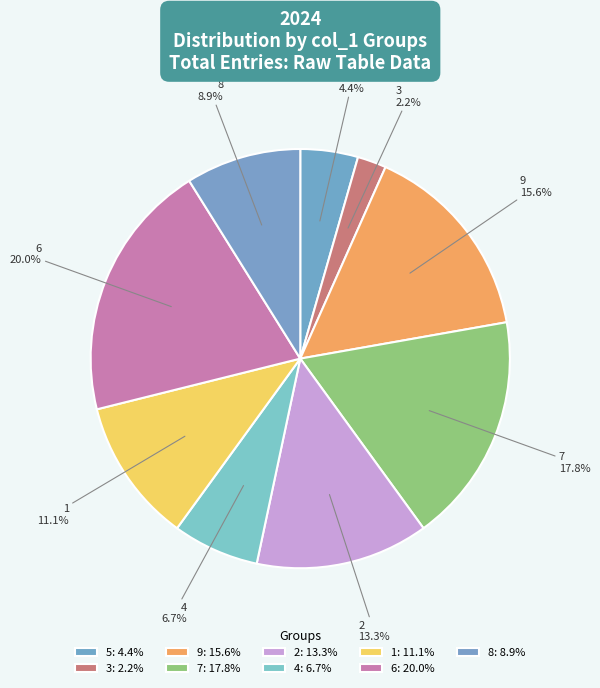

True or false: 7 accounts for 7% of the total.

False